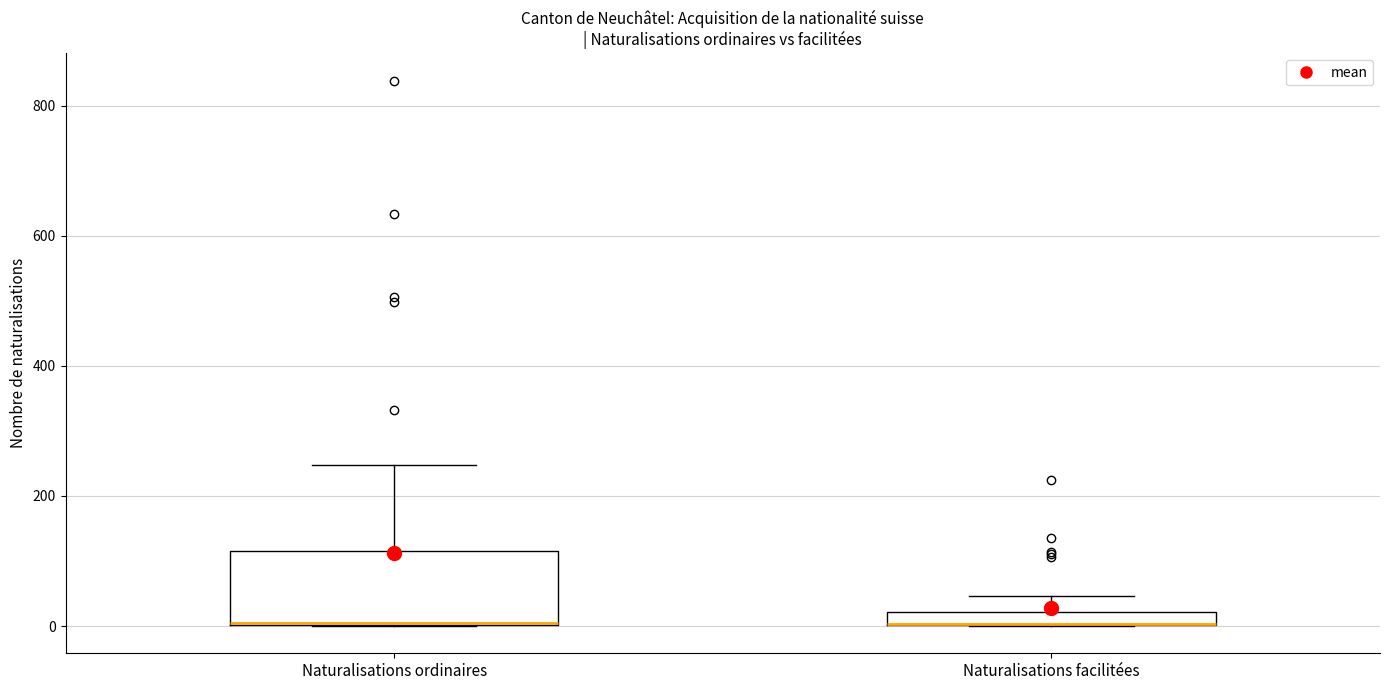

Where is the lower edge of the box for Naturalisations ordinaires on the y-axis? The values are not printed on the chart, so give them approximately, as read against the axis.

0